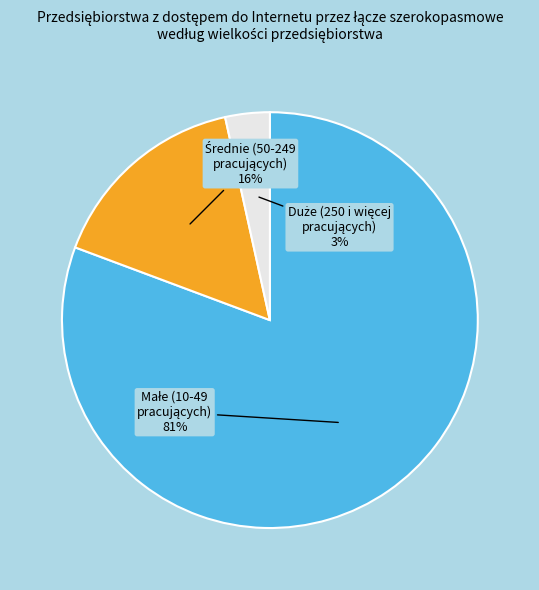

To the nearest percent, what is the average slice percentage?

33%